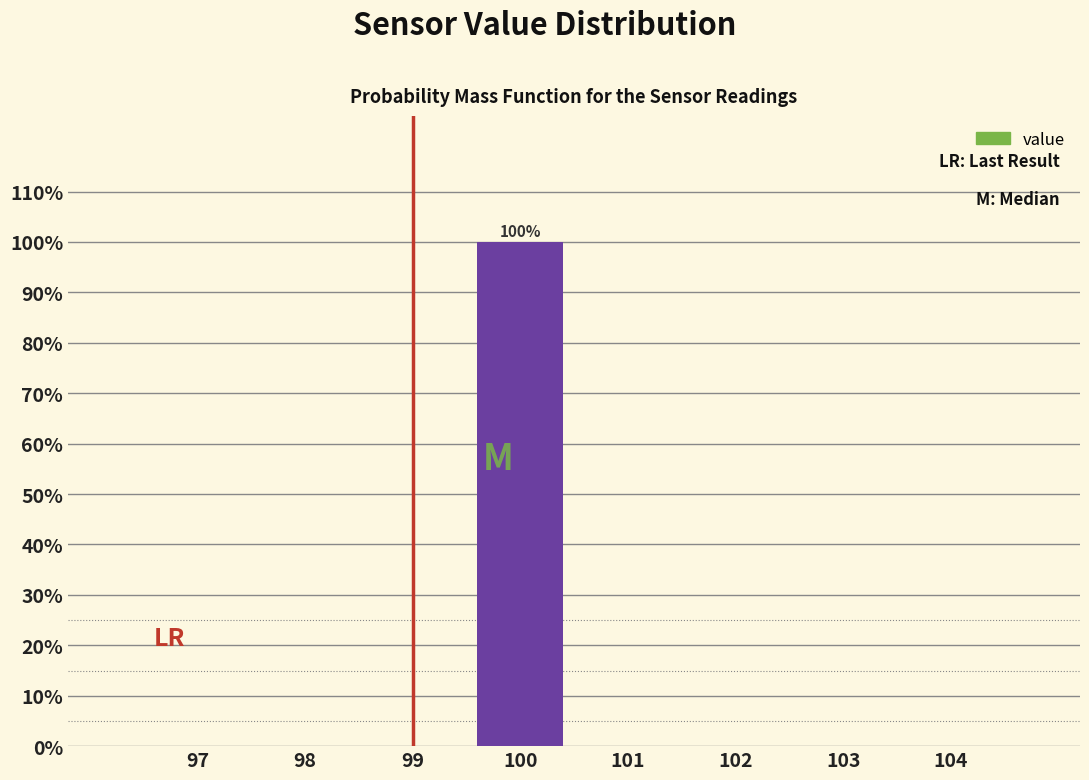

Reading left to right, list all the values displayed in this chart.

97=0	98=0	99=0	100=100	101=0	102=0	103=0	104=0